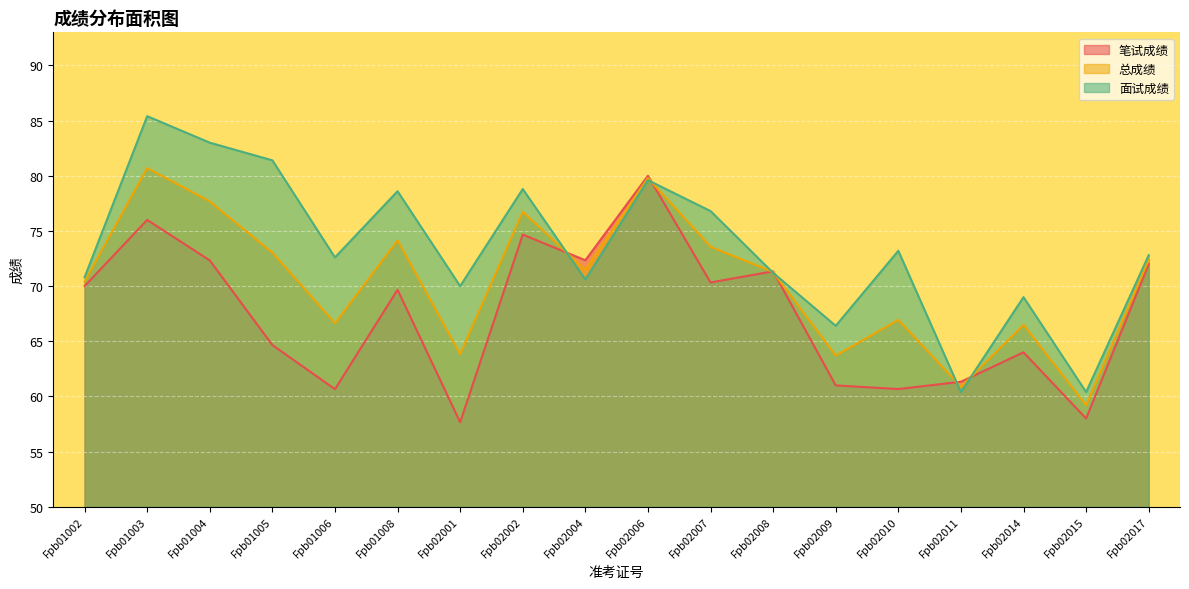

True or false: 面试成绩 has a value of 53.0 at Fpb02006.

False